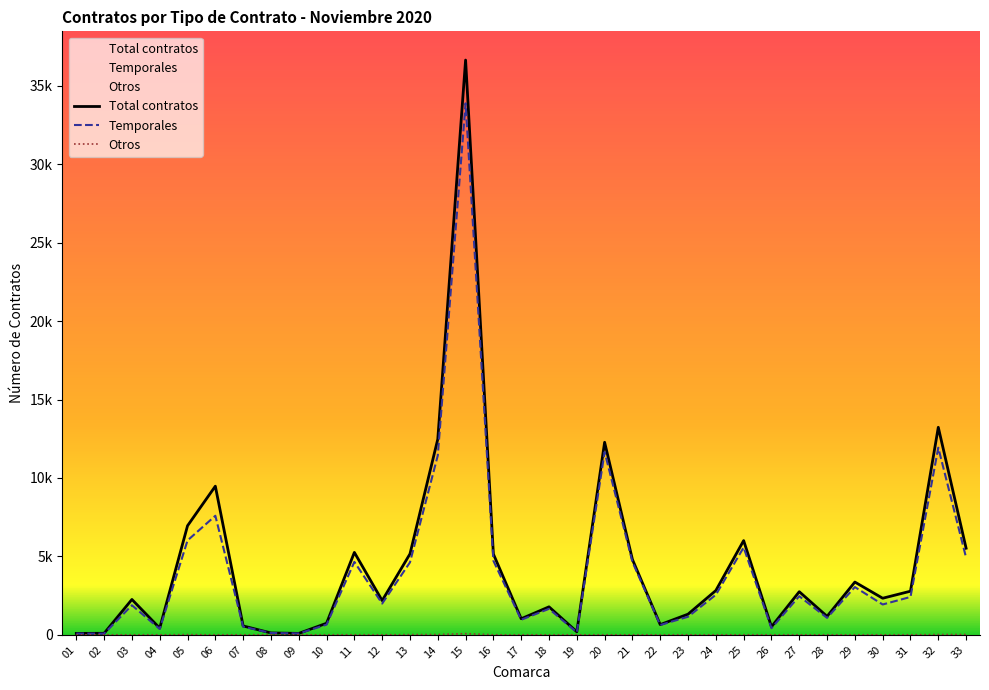

Which label corresponds to the largest value in the chart?

15